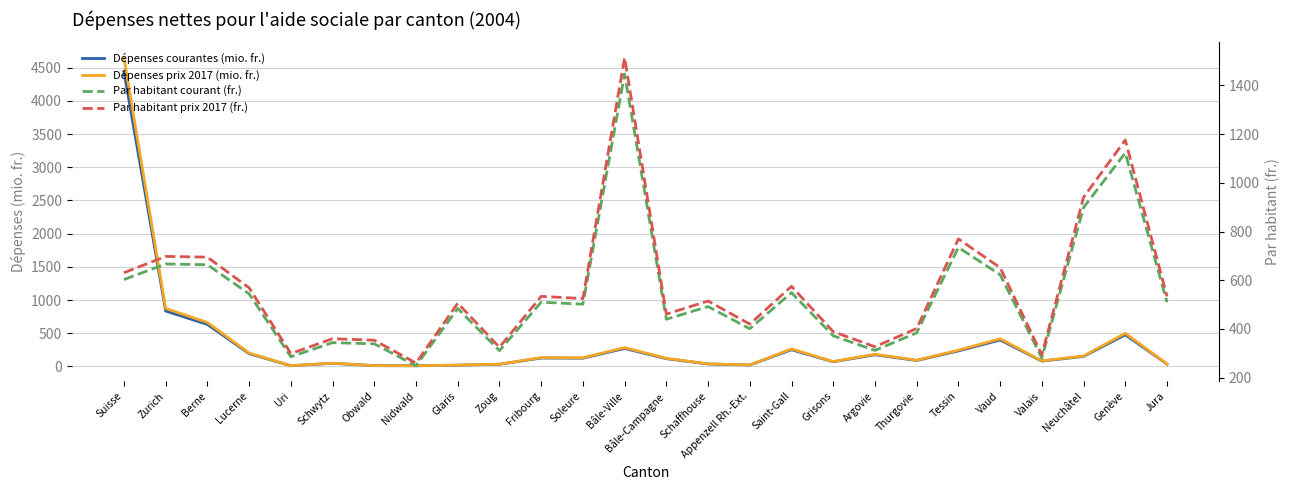

Where does the Dépenses courantes (mio. fr.) series first go above 123?

Suisse